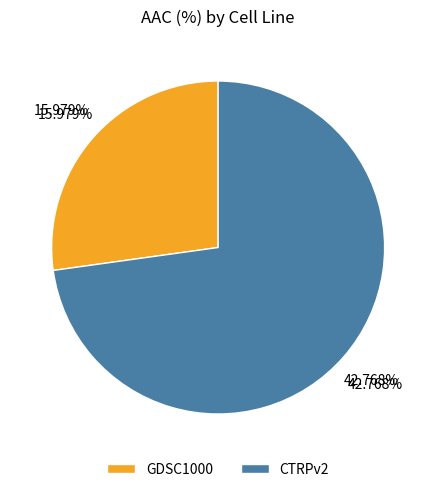

Which category has the biggest portion of the pie?

CTRPv2